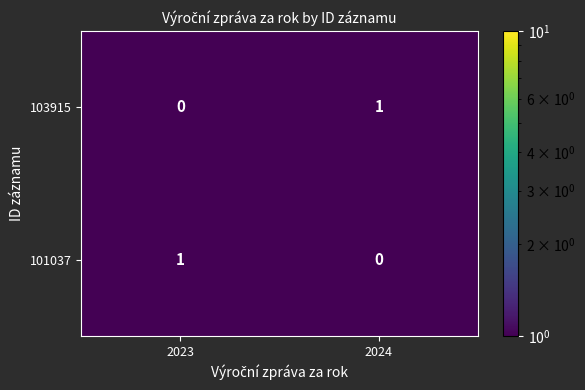

What is the smallest value displayed?

0